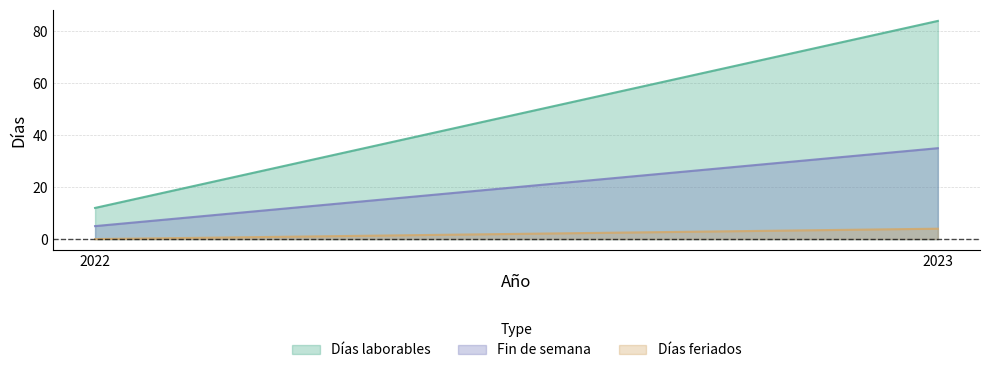

What are all the series names shown in the legend?

Días laborables, Fin de semana, Días feriados